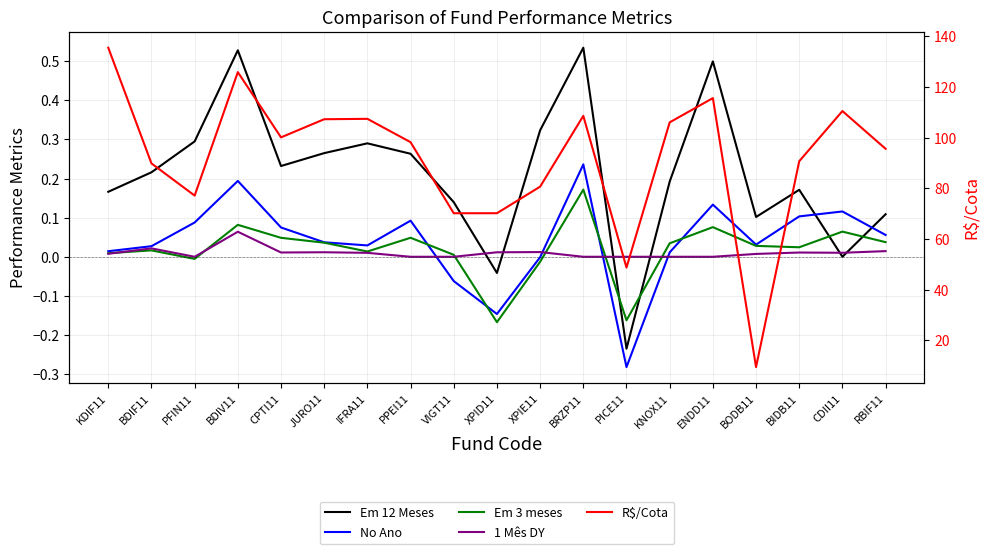

Where is the first local minimum for No Ano?

IFRA11